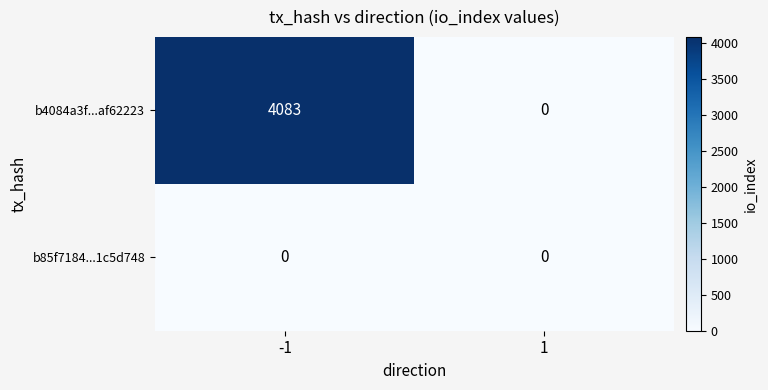

Reading right to left, what are all the values shown in this chart?

b4084a3f...af62223: 0	4083
b85f7184...1c5d748: 0	0